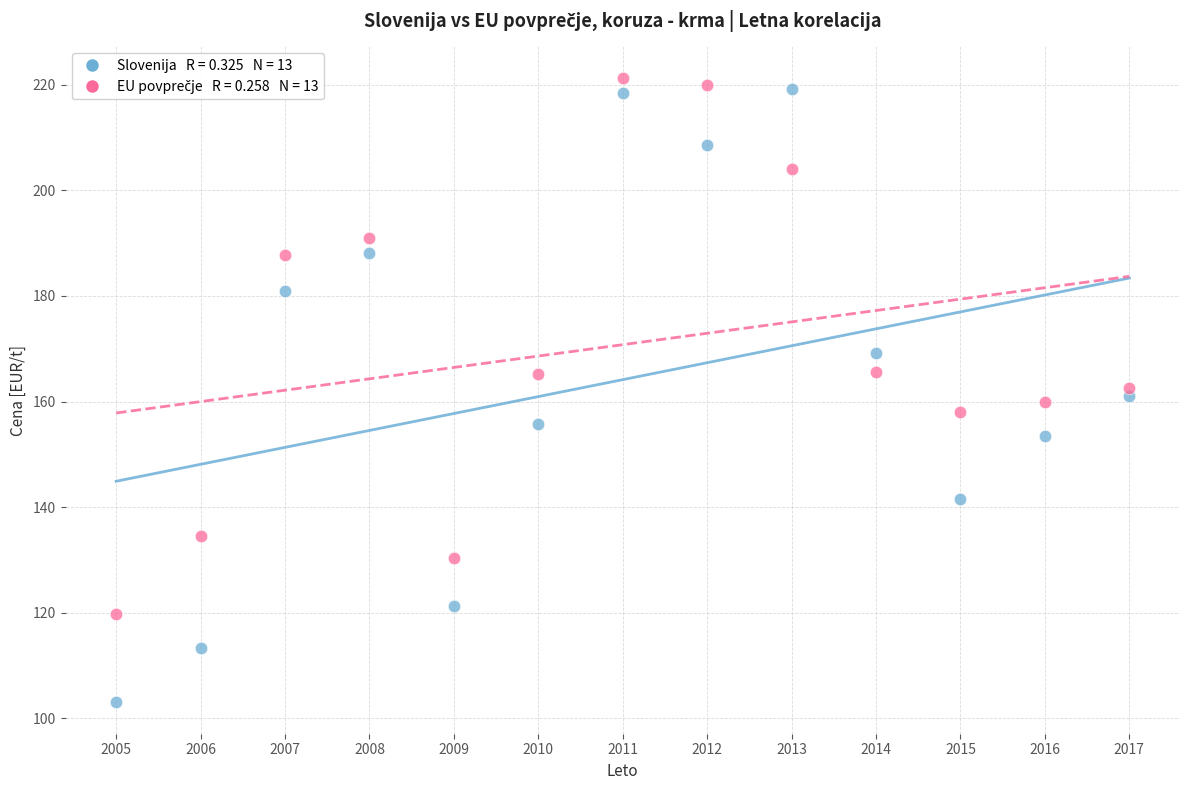

Across all data points, what is the range of X values (max minus min)?

12.0